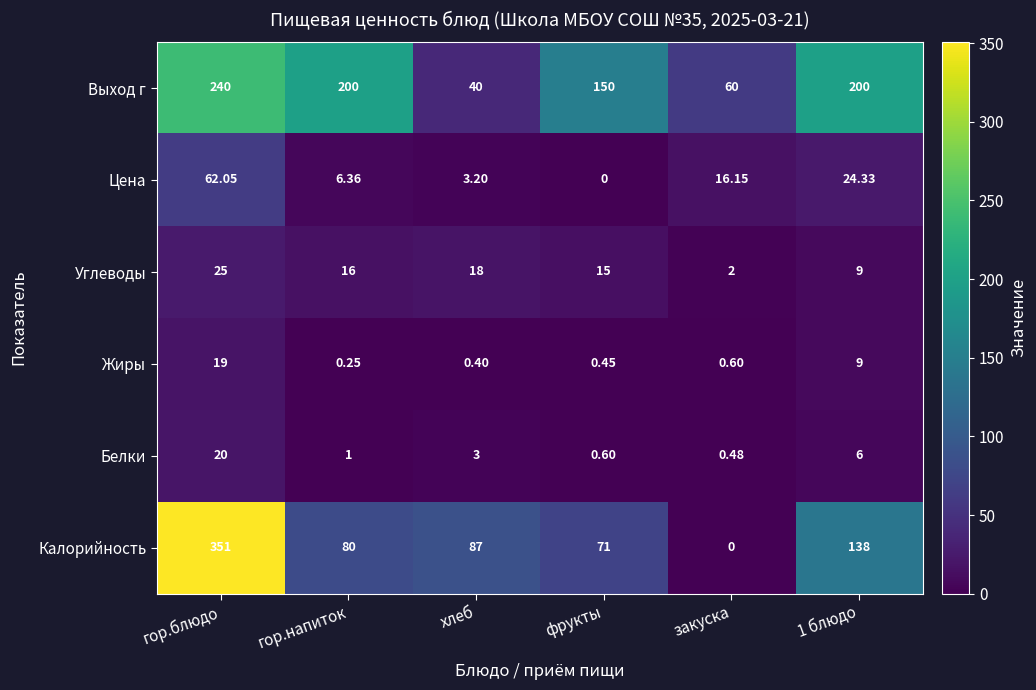

At which category is the sum across all series the highest?

гор.блюдо